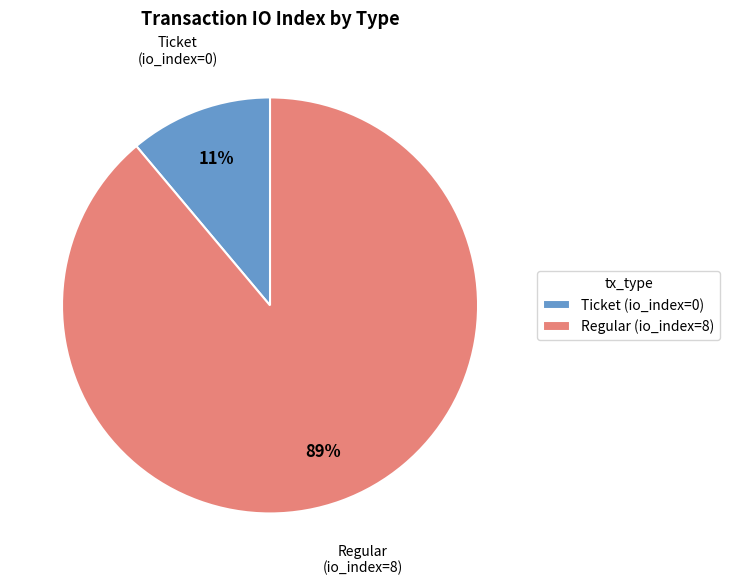

Is the sum of Ticket (io_index=0) and Regular (io_index=8) greater than half?

Yes